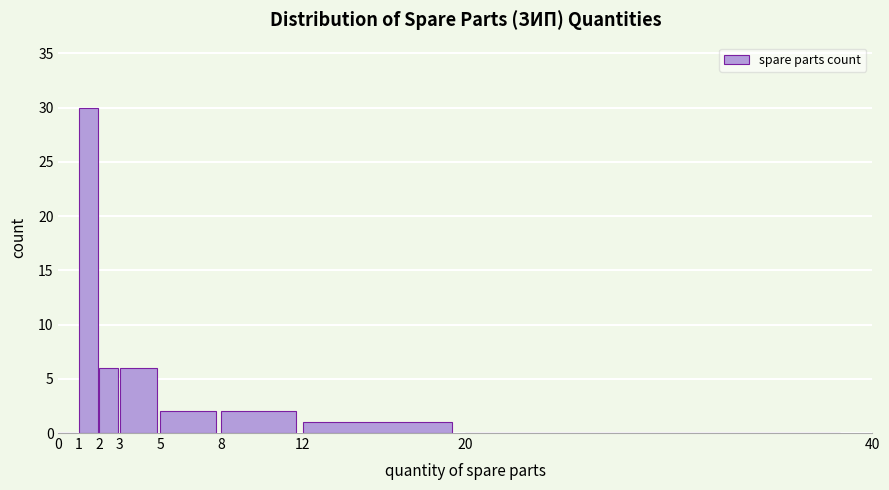

Reading left to right, transcribe this chart: for each bar, give the range it covers on the x-axis and its height. The values are not printed on the chart, so give them approximately, as read against the axis.

0 to 1: 0
1 to 2: 30
2 to 3: 6
3 to 5: 6
5 to 8: 2
8 to 12: 2
12 to 20: 1
20 to 40: 0